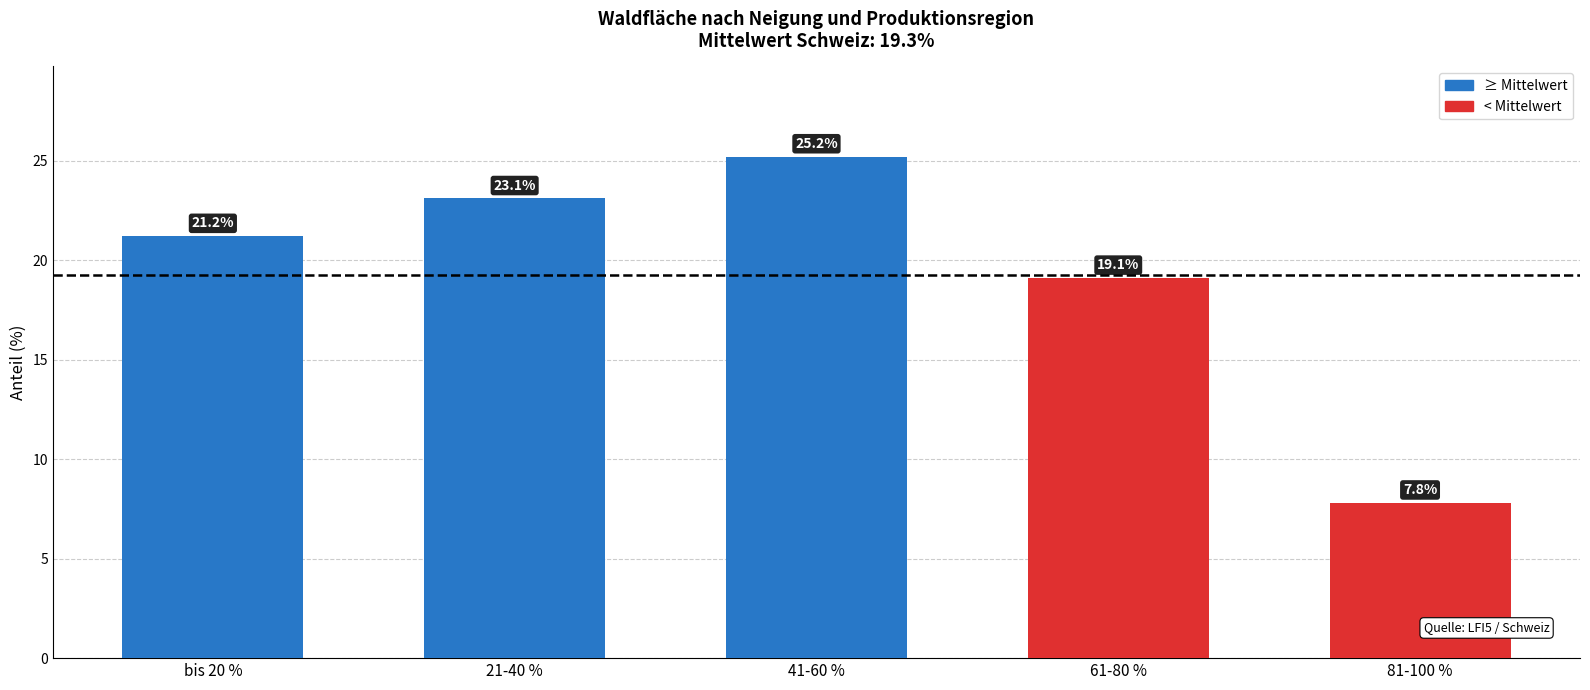

How many data points does each series have?

5